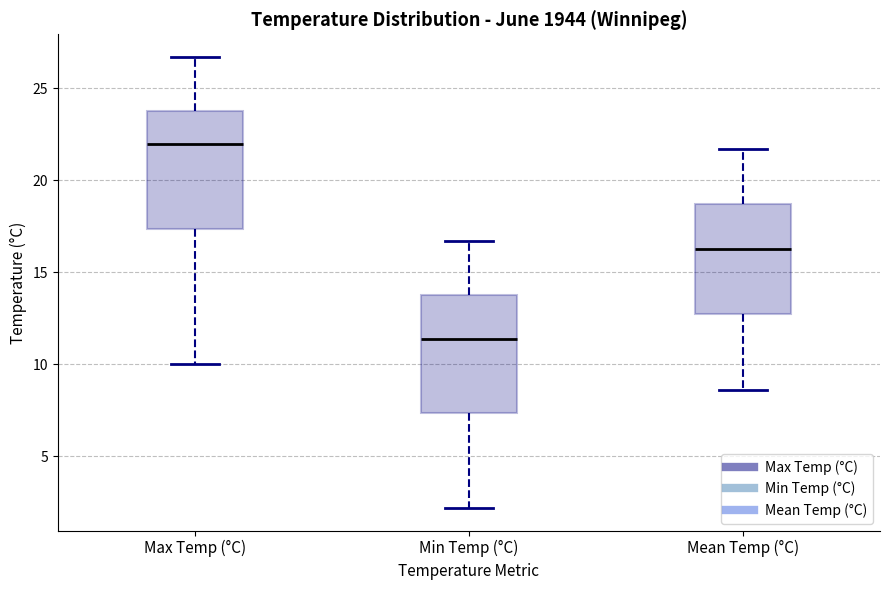

Reading left to right, transcribe this box plot: for each box, give where its median line is, the range the box spans, and where its two whiskers end, as read against the y-axis. The values are not printed on the chart, so give them approximately, as read against the axis.

Max Temp (°C): median 22.0, box 17.5 to 24.0, whiskers 10.0 to 26.5
Min Temp (°C): median 11.5, box 7.5 to 14.0, whiskers 2.0 to 16.5
Mean Temp (°C): median 16.5, box 12.5 to 18.5, whiskers 8.5 to 21.5